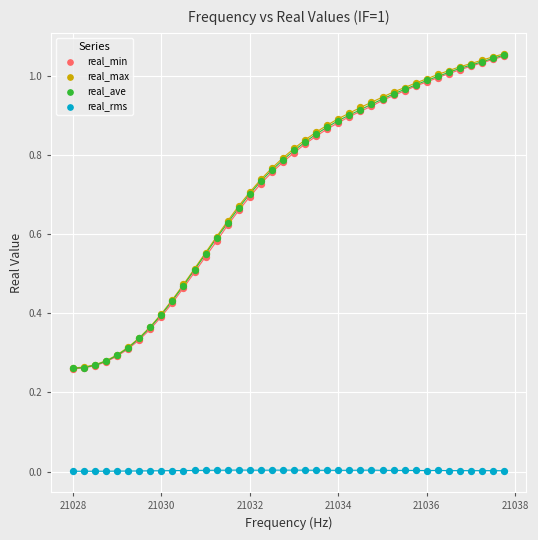

What are all the series names shown in the legend?

real_min, real_max, real_ave, real_rms